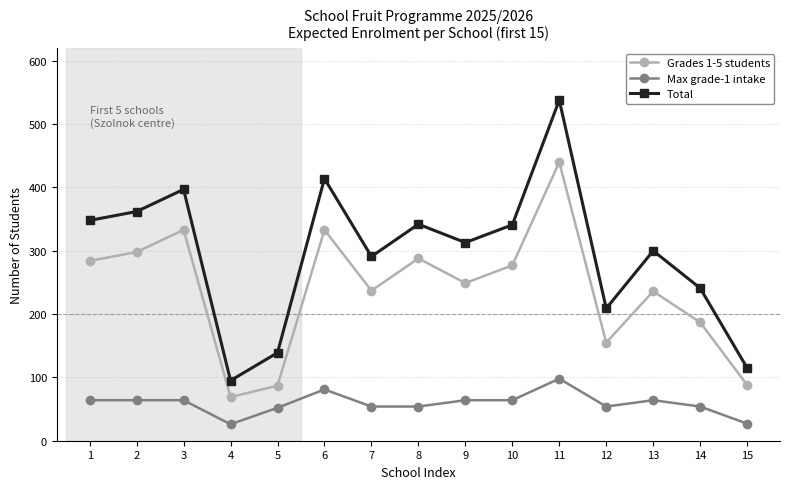

What is the value of the Total point at the 10th from the left?

341